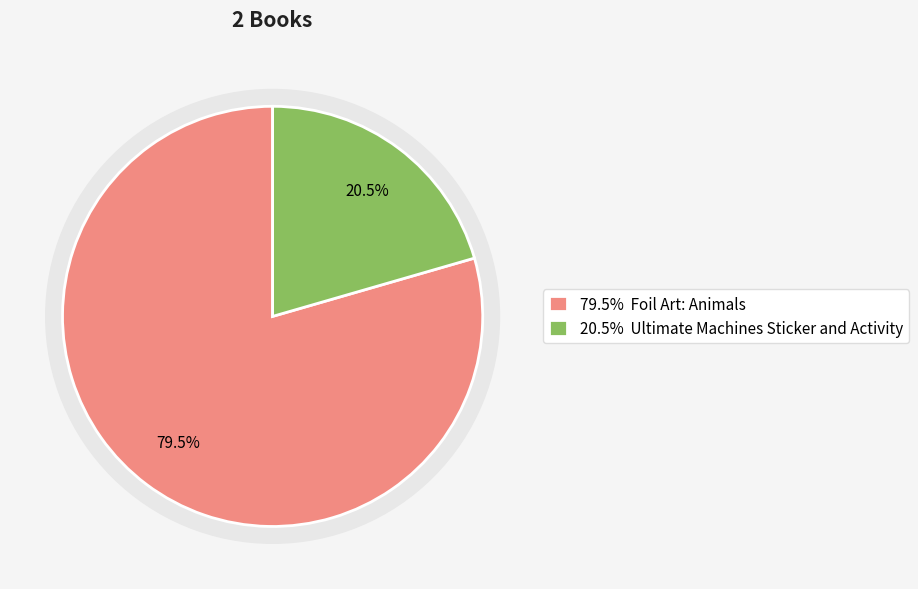

Is it true that Ultimate Machines Sticker and Activity is 33% of the pie?

False